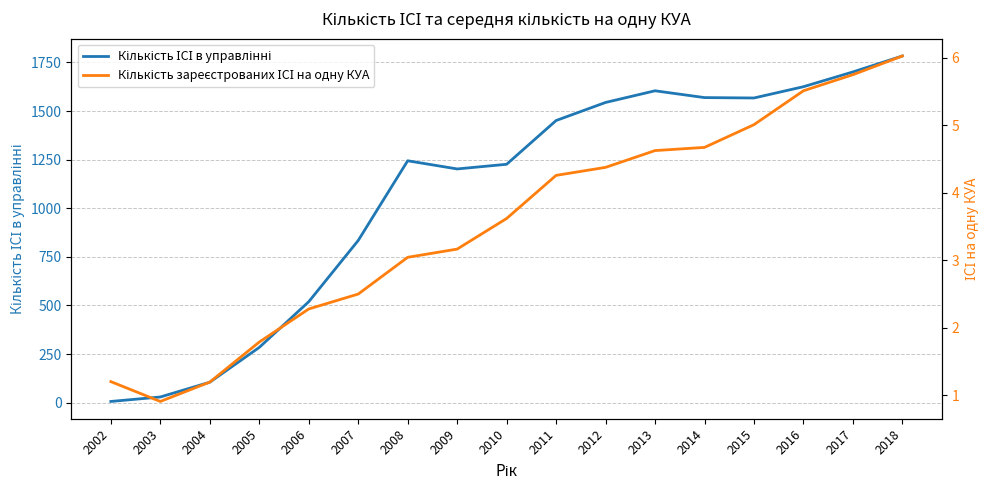

What is the total value across all series at 2018?

1789.0